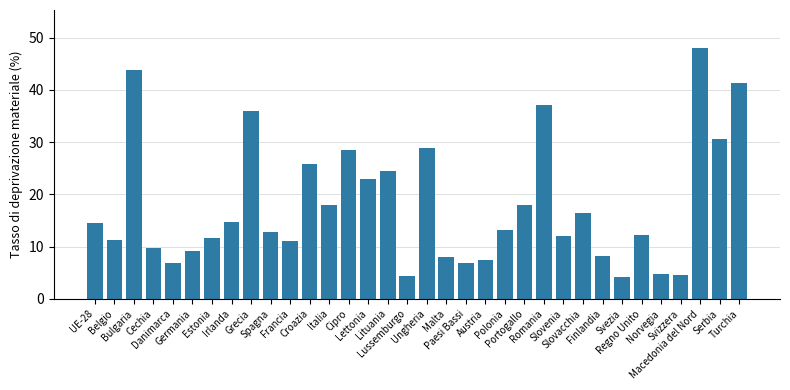

Which category has the highest value across all series?

Macedonia del Nord